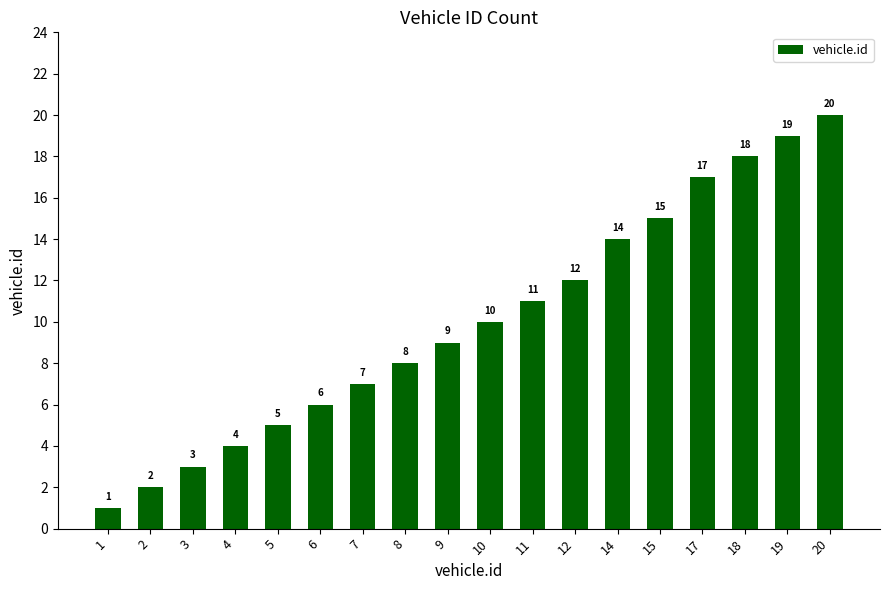

The value at 18 is 4. True or false?

False